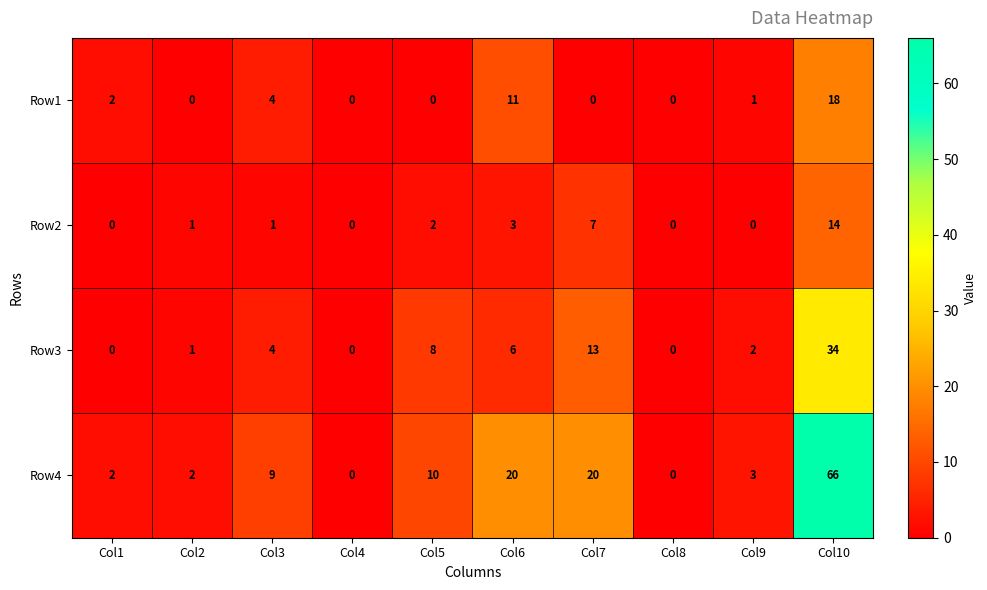

What is the difference between the maximum and minimum values in the Row3 series?

34